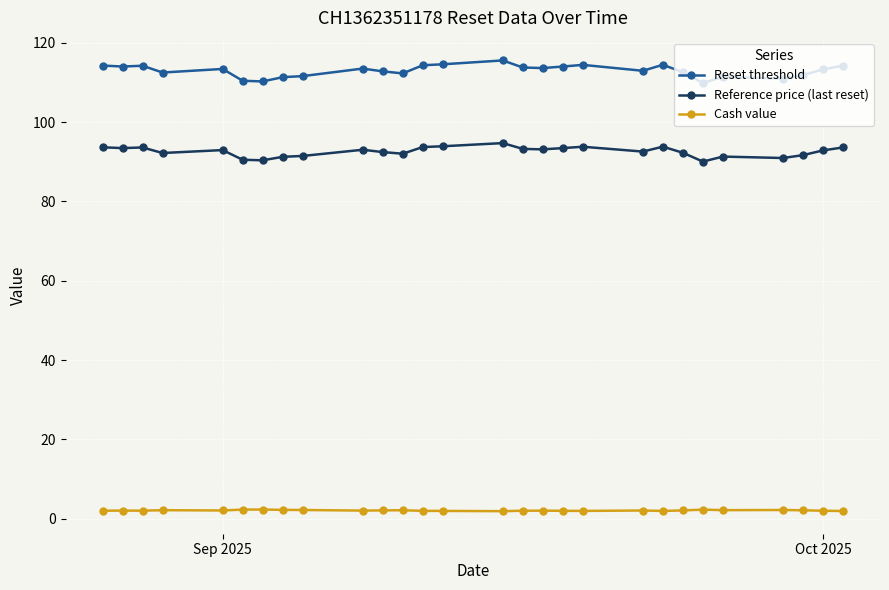

Which series has the largest total across all categories?

Reset threshold